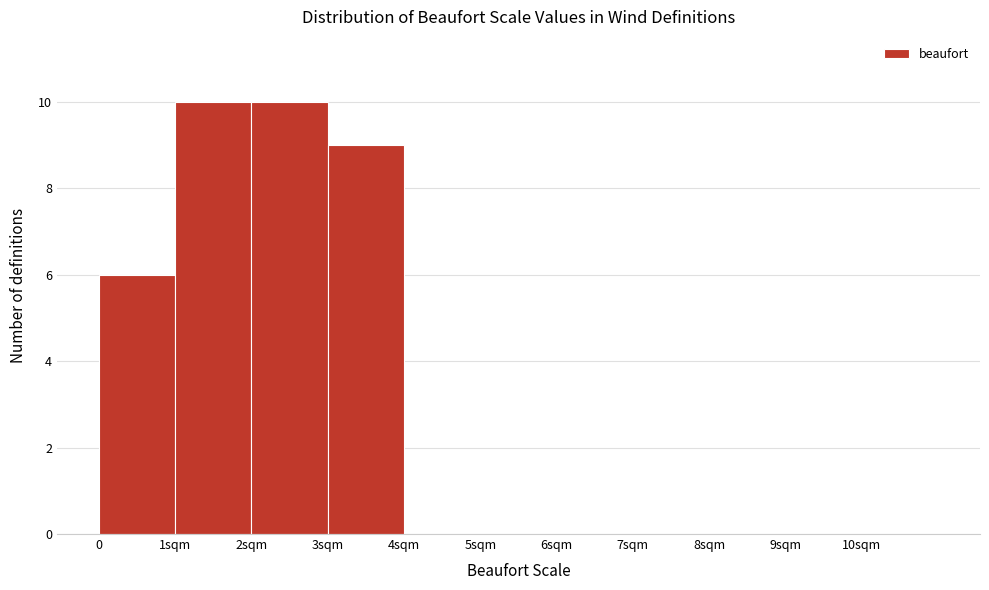

Reading left to right, extract all data points from this chart.

0=6	1sqm=10	2sqm=10	3sqm=9	4sqm=0	5sqm=0	6sqm=0	7sqm=0	8sqm=0	9sqm=0	10sqm=0